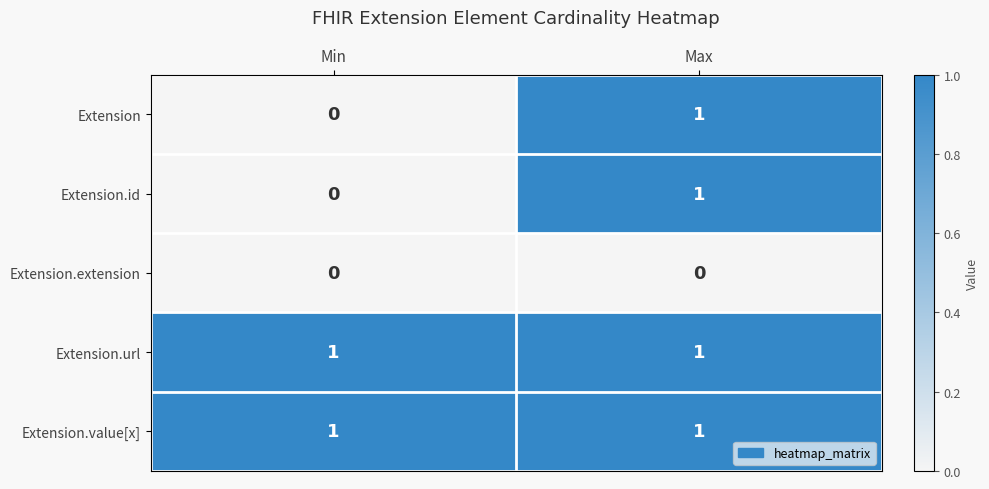

At which label does Extension.id reach its minimum?

Min